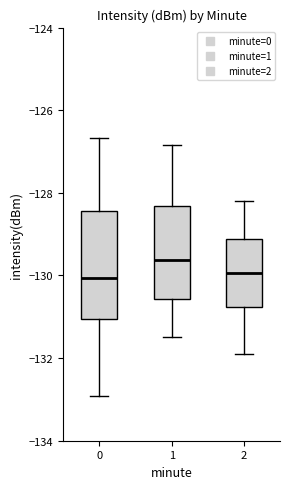

Where is the upper edge of the box at x = 2 on the y-axis? The values are not printed on the chart, so give them approximately, as read against the axis.

-129.2